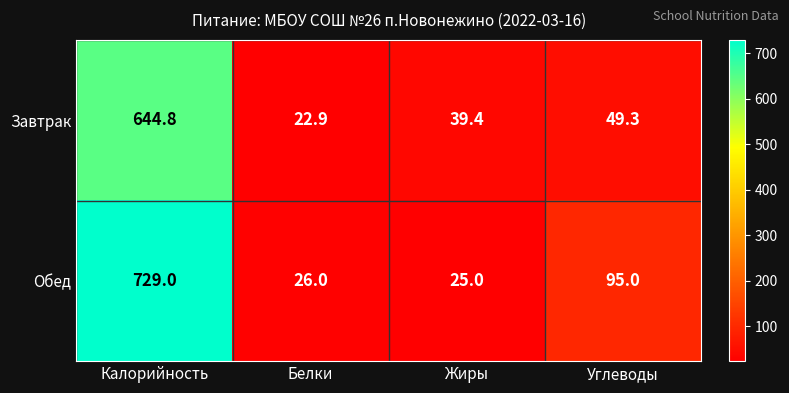

At Белки, list the series in order from smallest to largest.

Завтрак, Обед